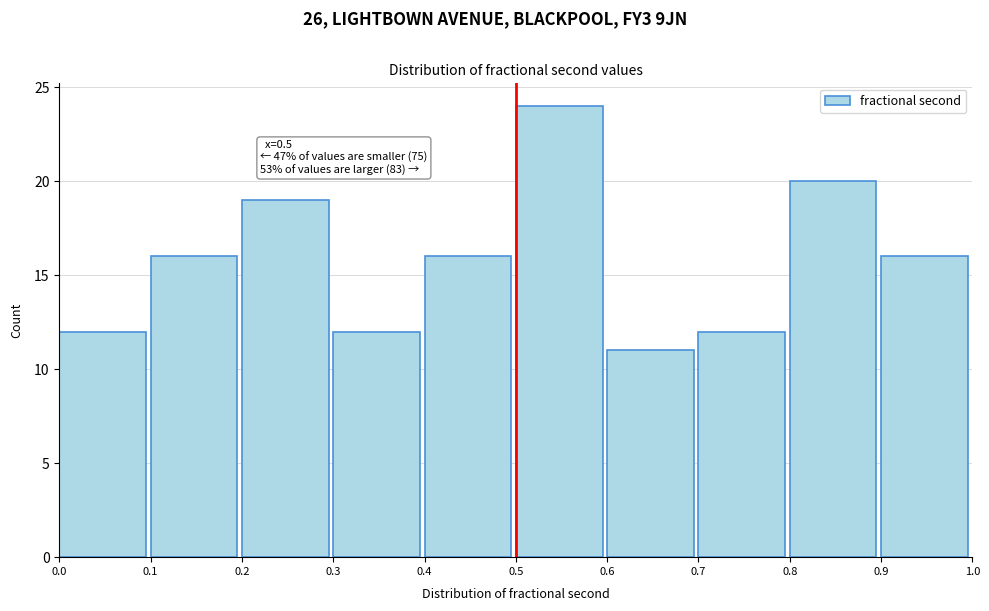

Which range on the x-axis has the tallest bar?

0.5 to 0.6